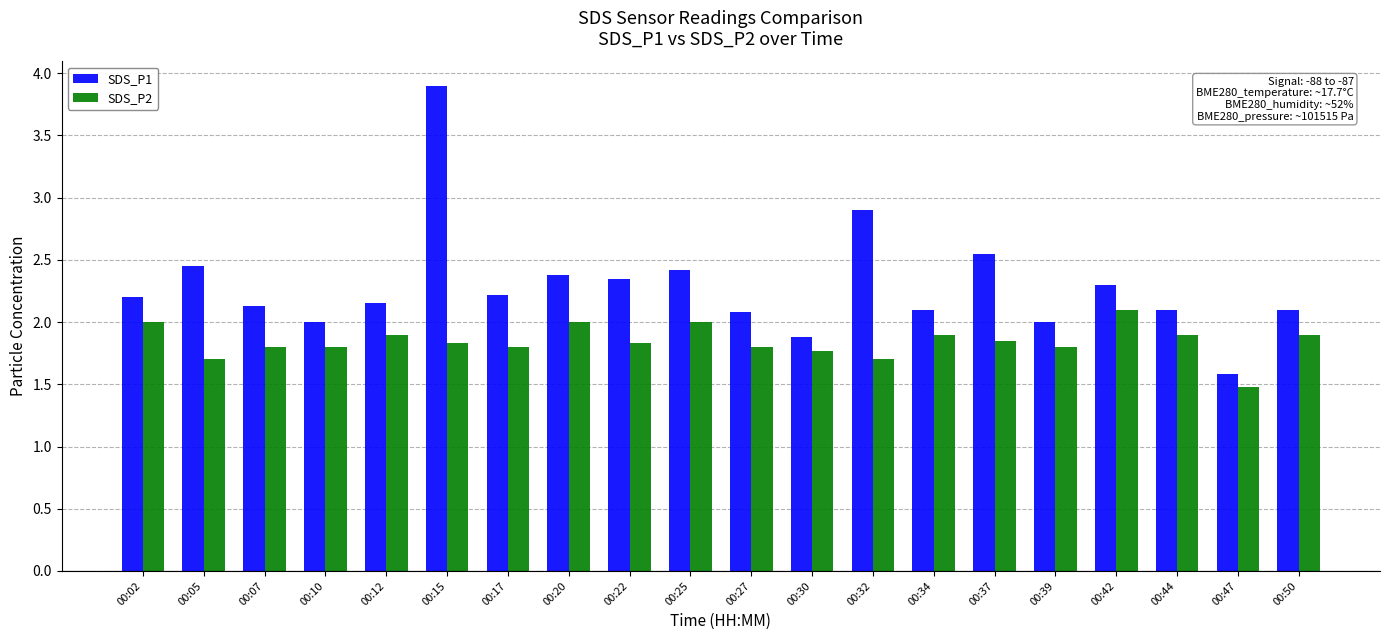

What is the difference between the highest and lowest values at 00:37?

0.7